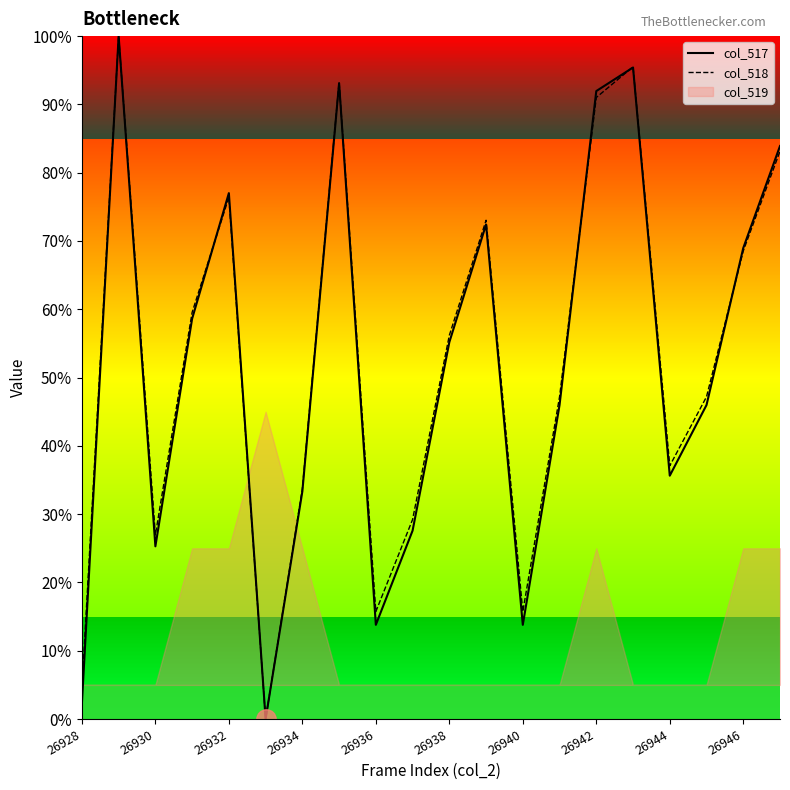

True or false: col_518 has a value of 15.7 at 26936.

True